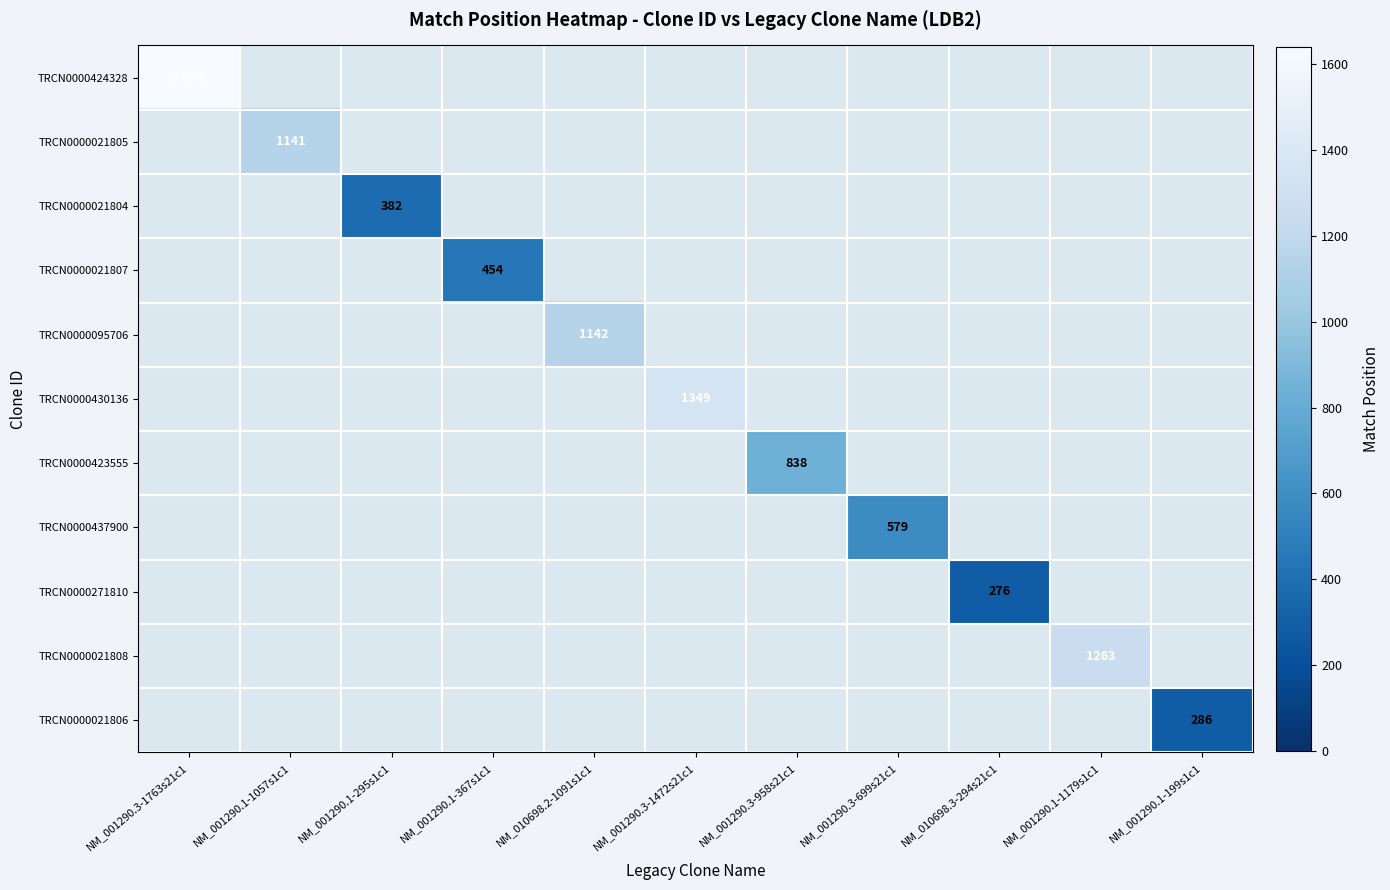

True or false: TRCN0000021804 has a value of 382 at NM_001290.1-295s1c1.

True